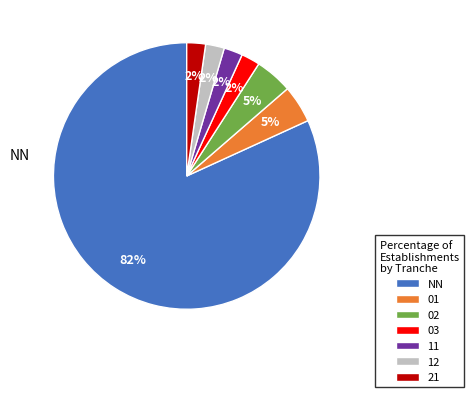

What is the majority slice?

NN